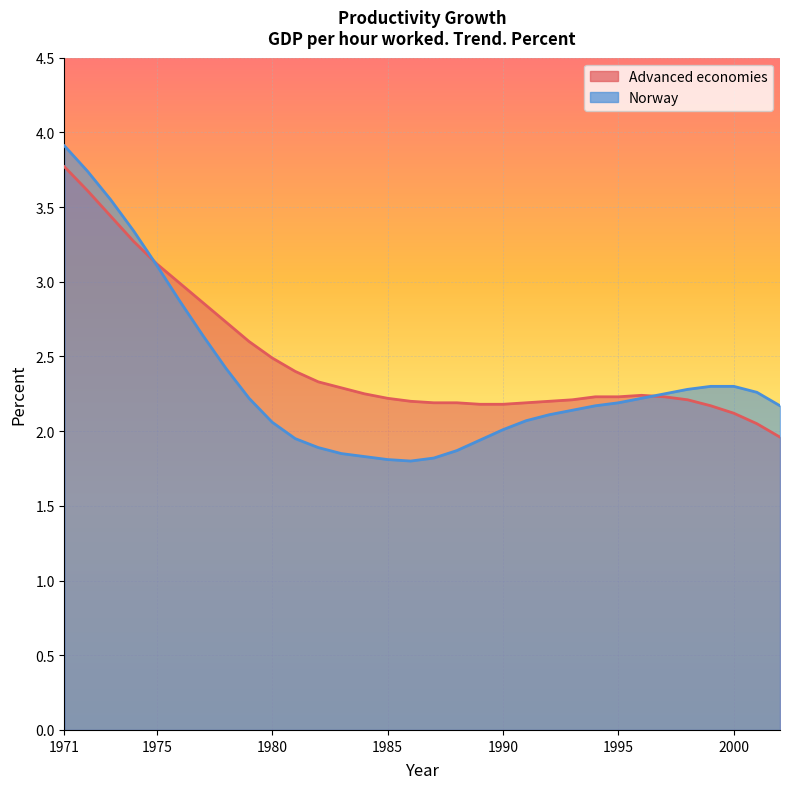

What is the value of the Norway point at the 10th from the left?

2.1